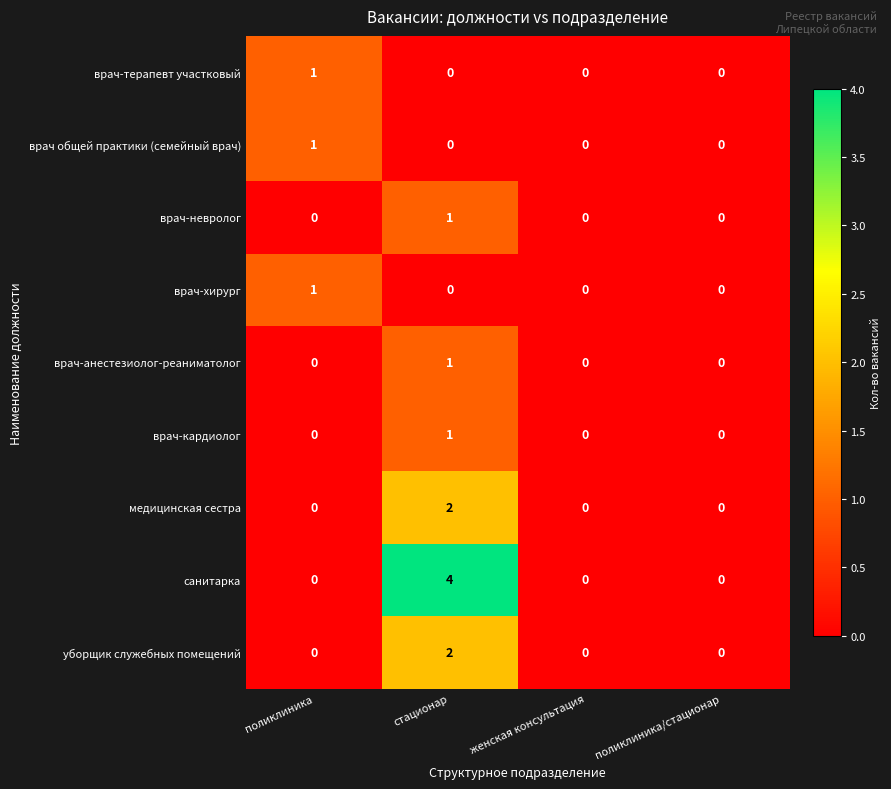

Which category has the highest value across all series?

стационар